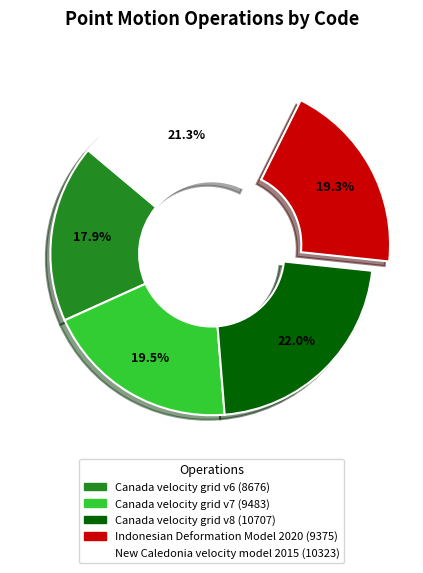

Approximately how many times larger is the value at New Caledonia velocity model 2015 compared to Canada velocity grid v6?

1.2